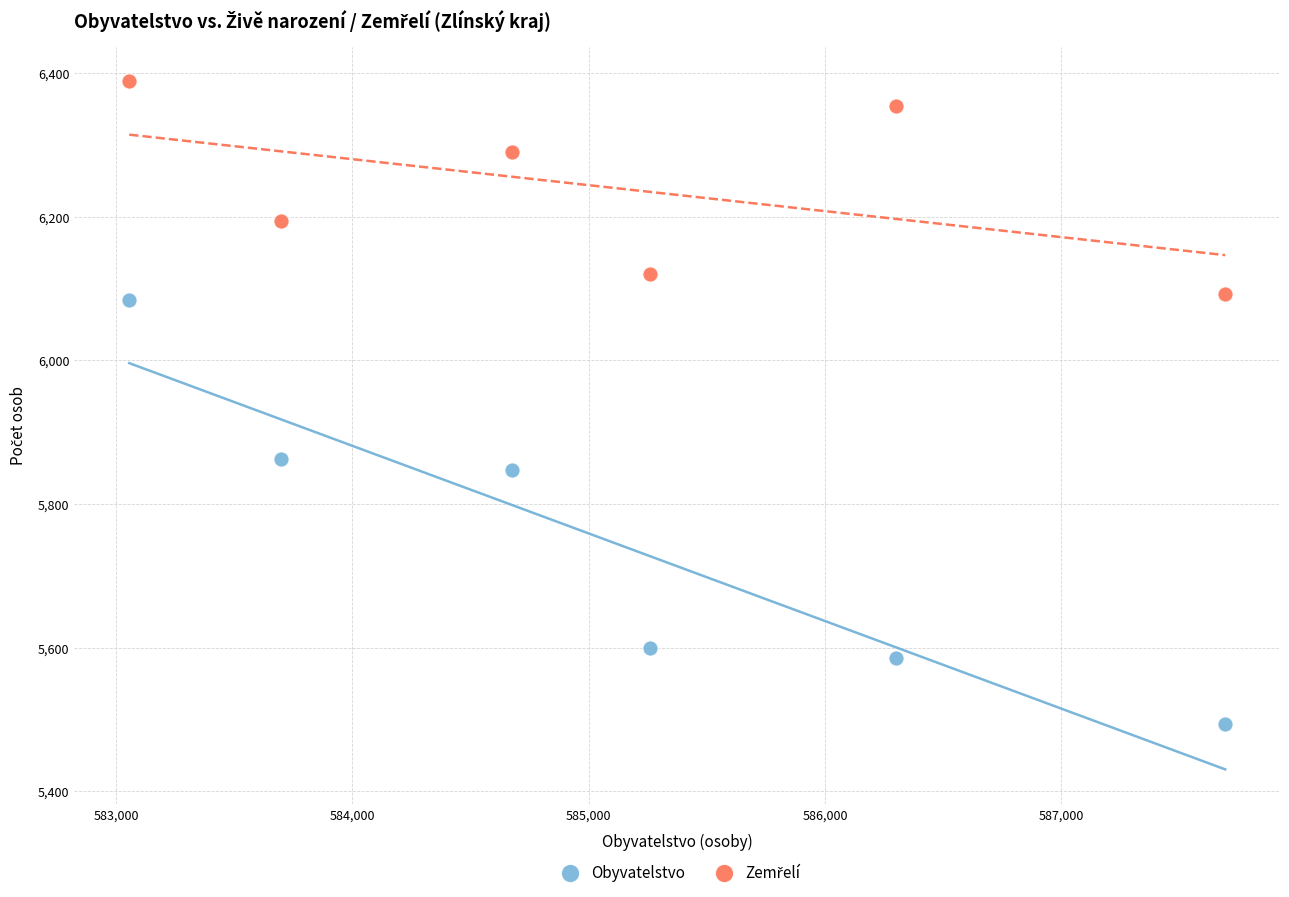

Which series has the widest spread of Y values?

Obyvatelstvo